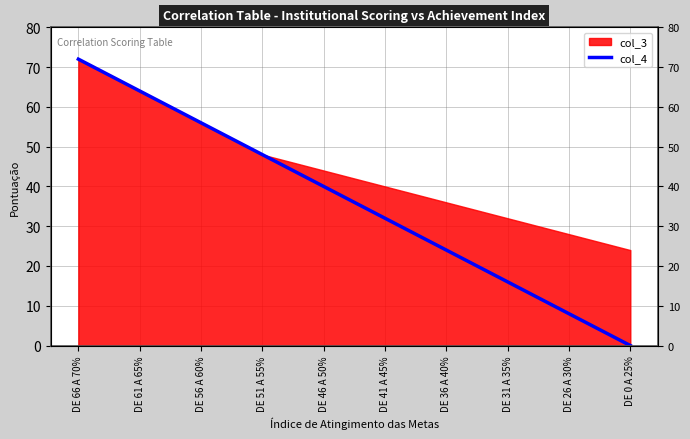

How many values are below 40?

5